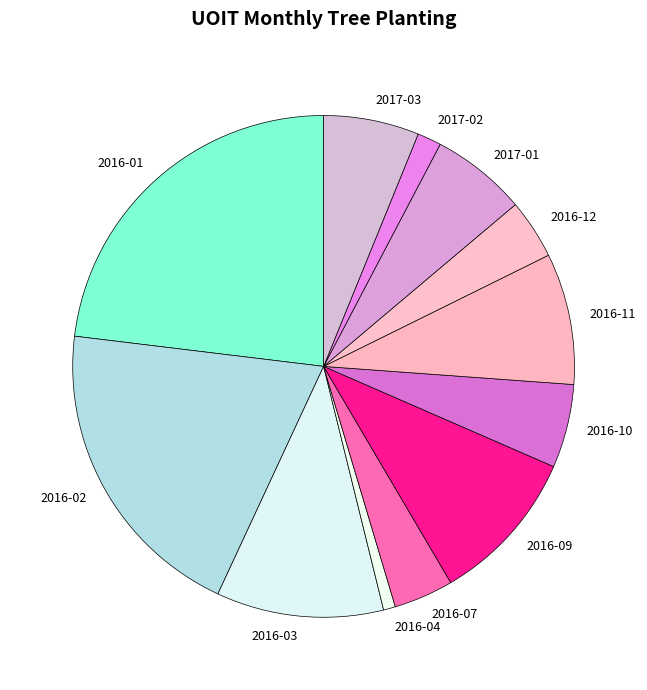

The 2017-03 slice represents 6% of the pie. True or false?

True